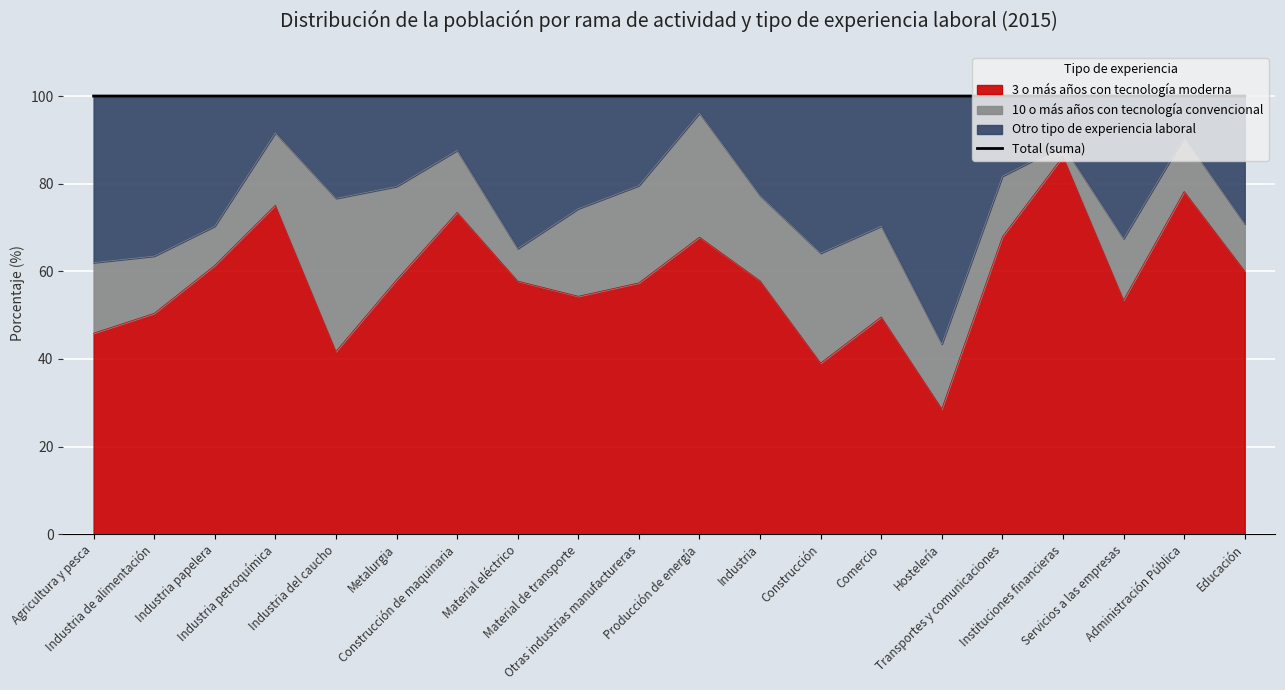

True or false: the data has more than 2 interior local peaks.

False